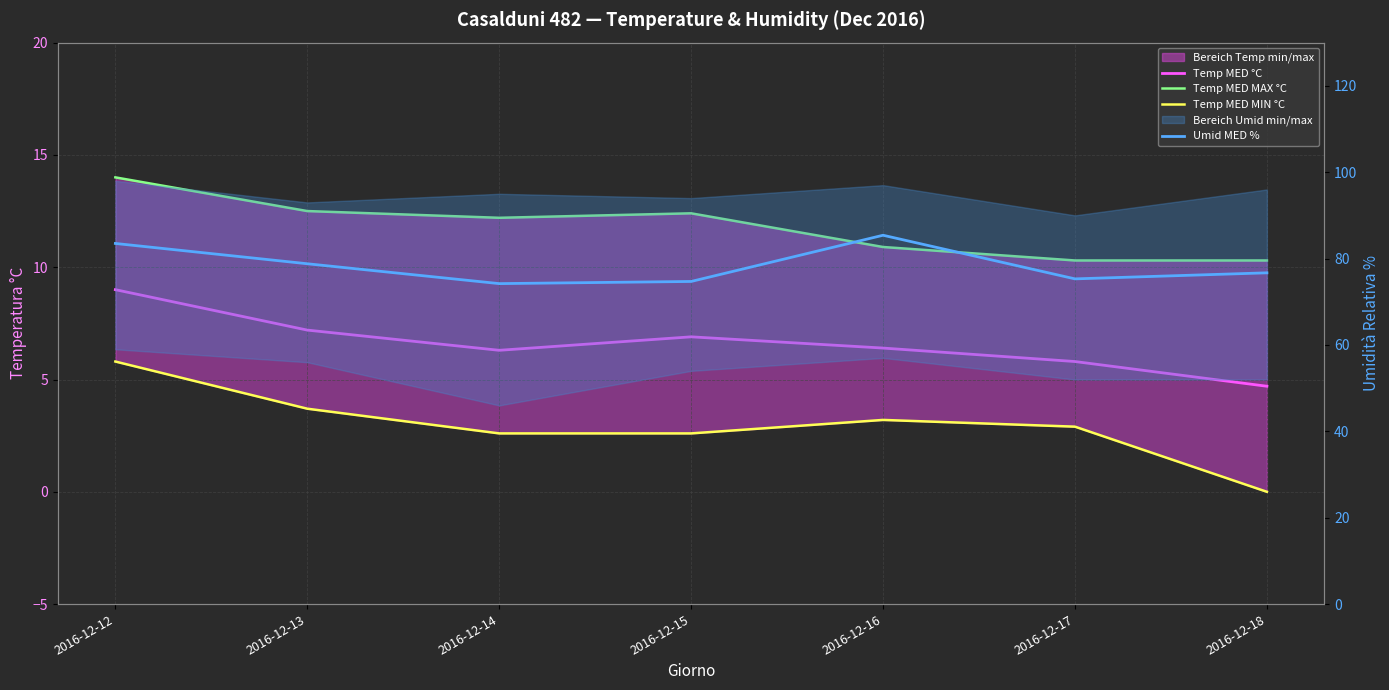

What is the difference between the Temp MED °C values at 2016-12-12 and 2016-12-14?

2.7